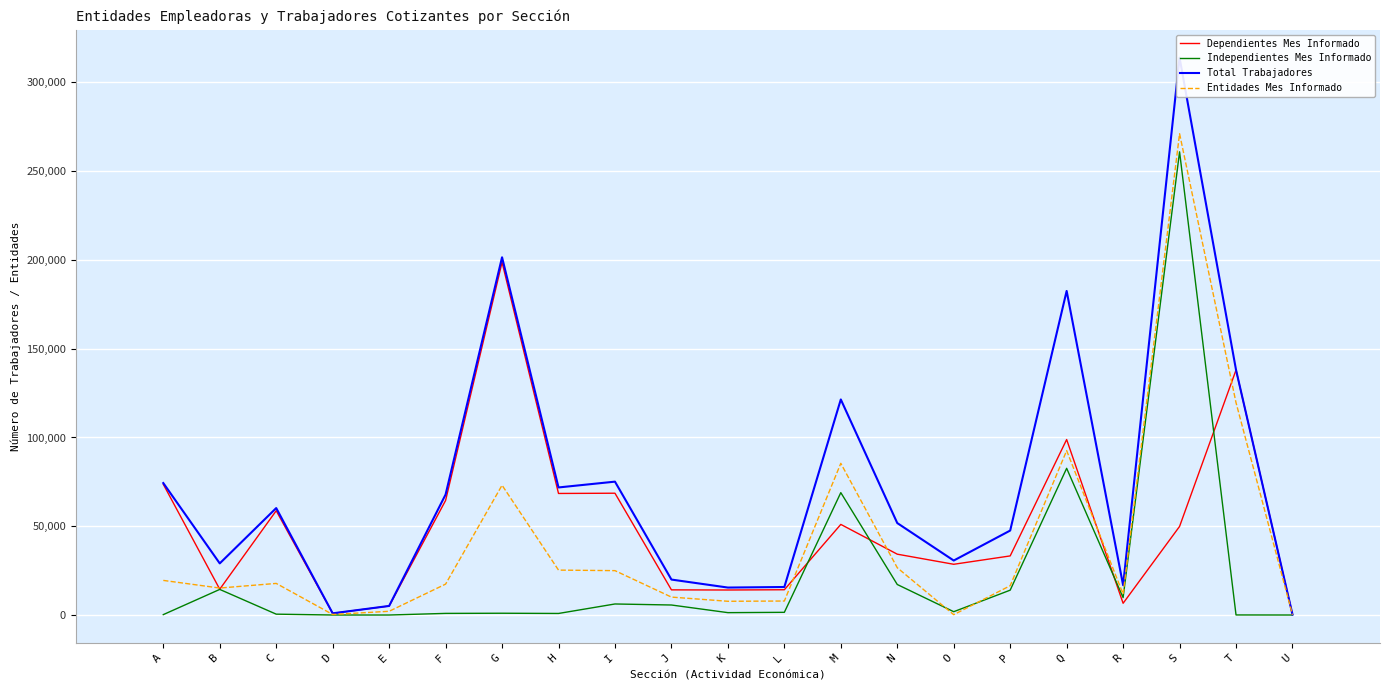

True or false: Entidades Mes Informado has a value of 199 at O.

True